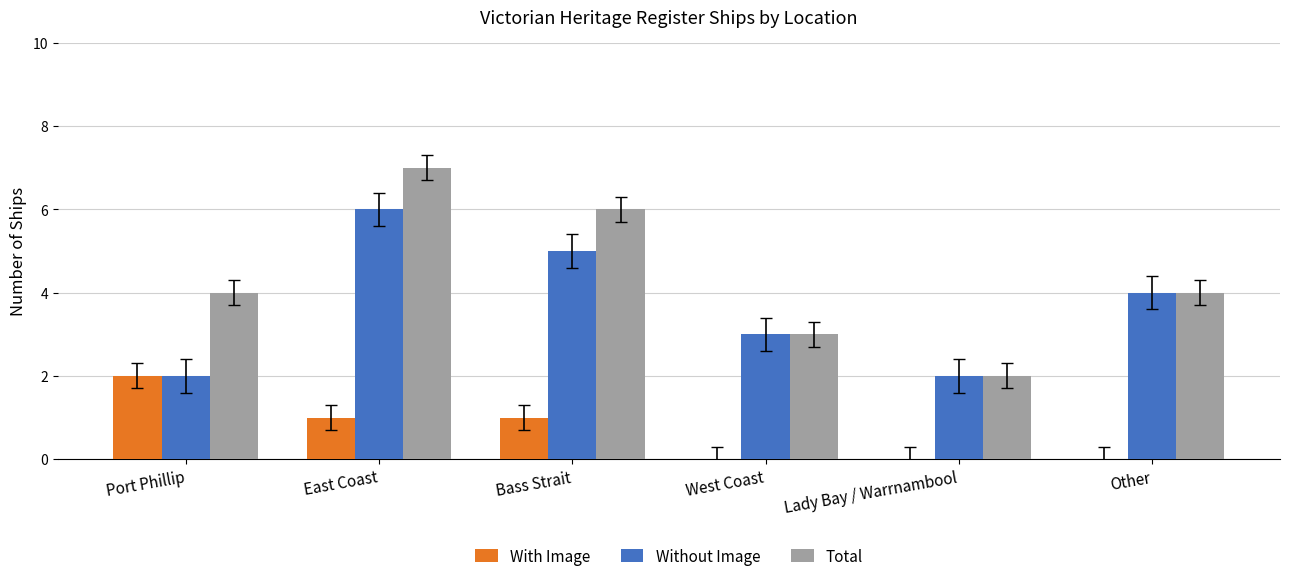

At which label does Without Image reach its peak?

East Coast